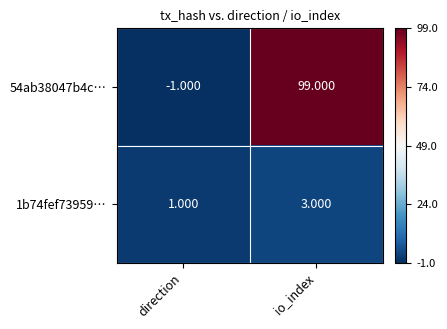

At which label is 1b74fef73959… closest to 2?

direction